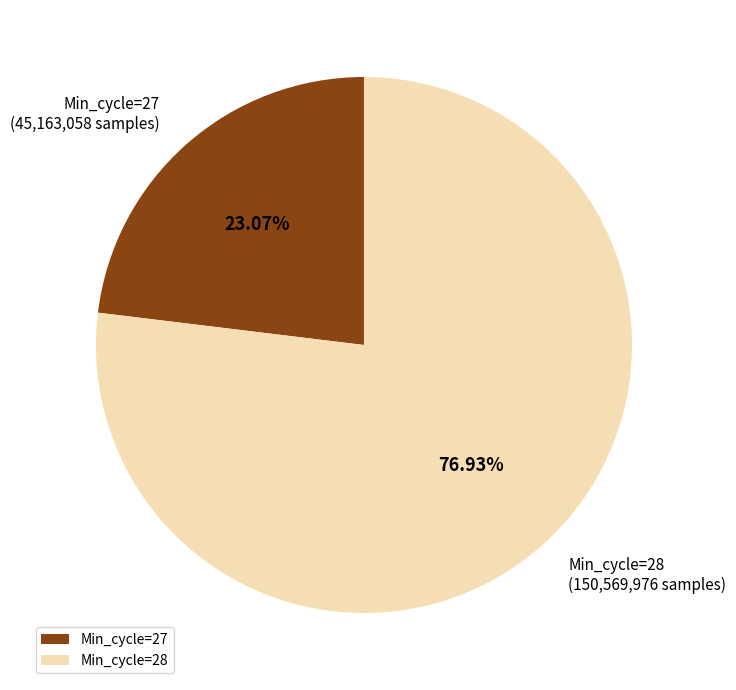

Is there any slice that represents more than half of the pie?

Yes